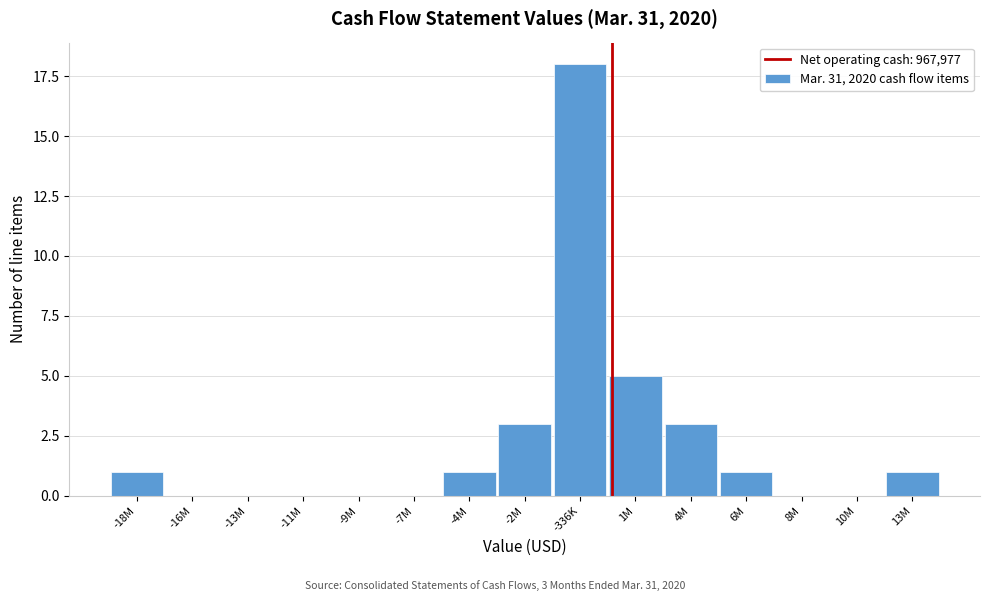

Reading left to right, list all the values displayed in this chart.

-18M=1	-16M=0	-13M=0	-11M=0	-9M=0	-7M=0	-4M=1	-2M=3	-336K=18	1M=5	4M=3	6M=1	8M=0	10M=0	13M=1